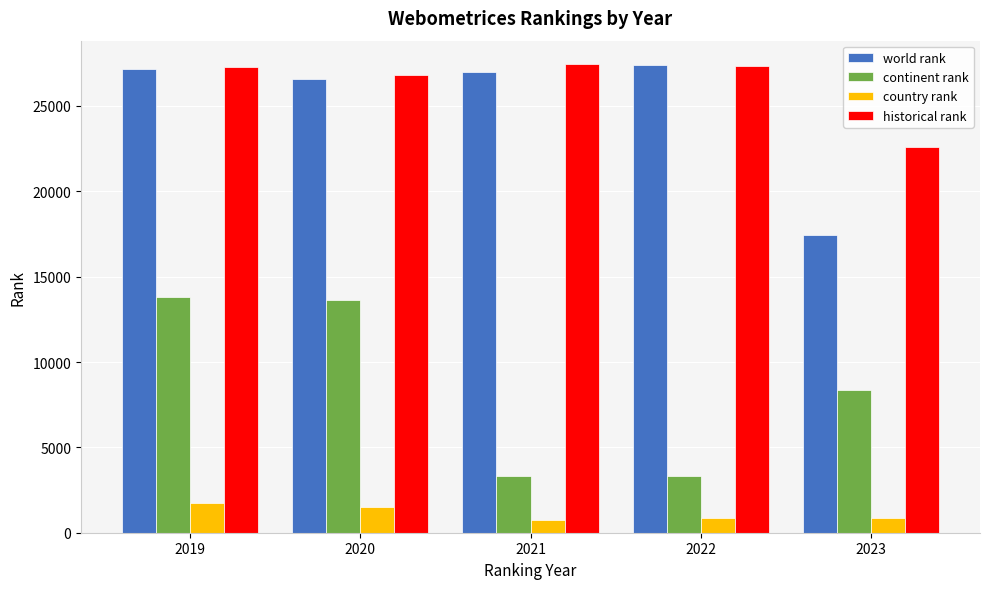

What is the spread (max minus min) of values at 2020?

25305